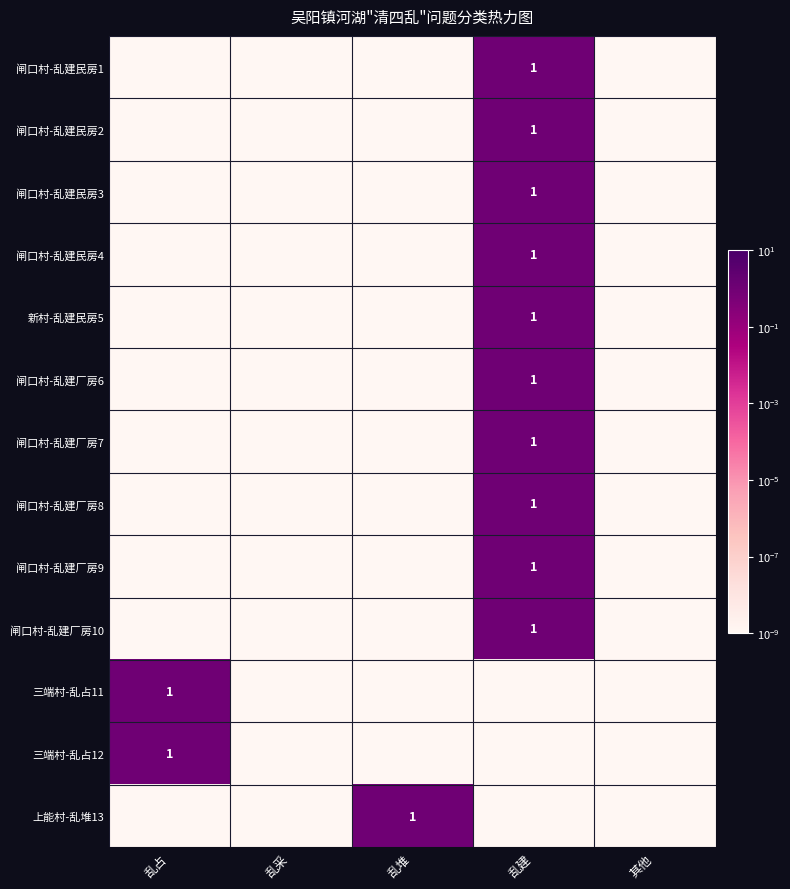

Is it true that 三端村-乱占12 equals 0.4 at 乱占?

False